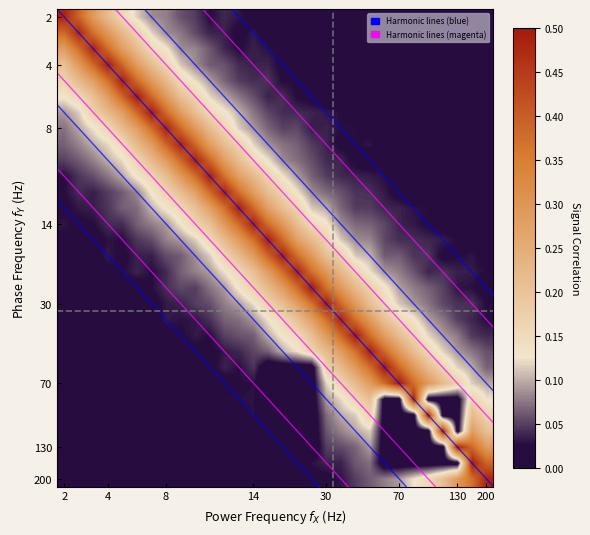

At how many categories does at least one series exceed 0?

30